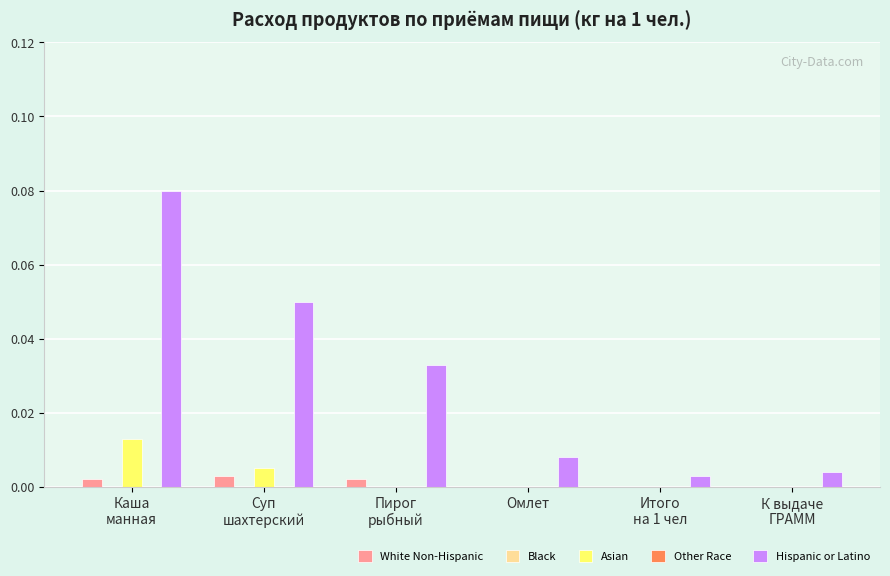

At Омлет, list the series in order from largest to smallest.

Hispanic or Latino, White Non-Hispanic, Black, Asian, Other Race